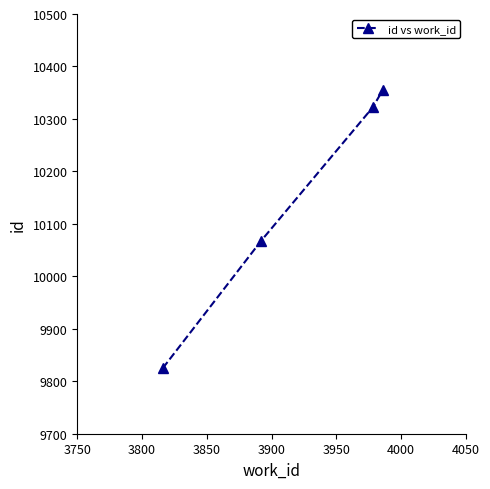

What is the value of the 3rd point from the left?

10322